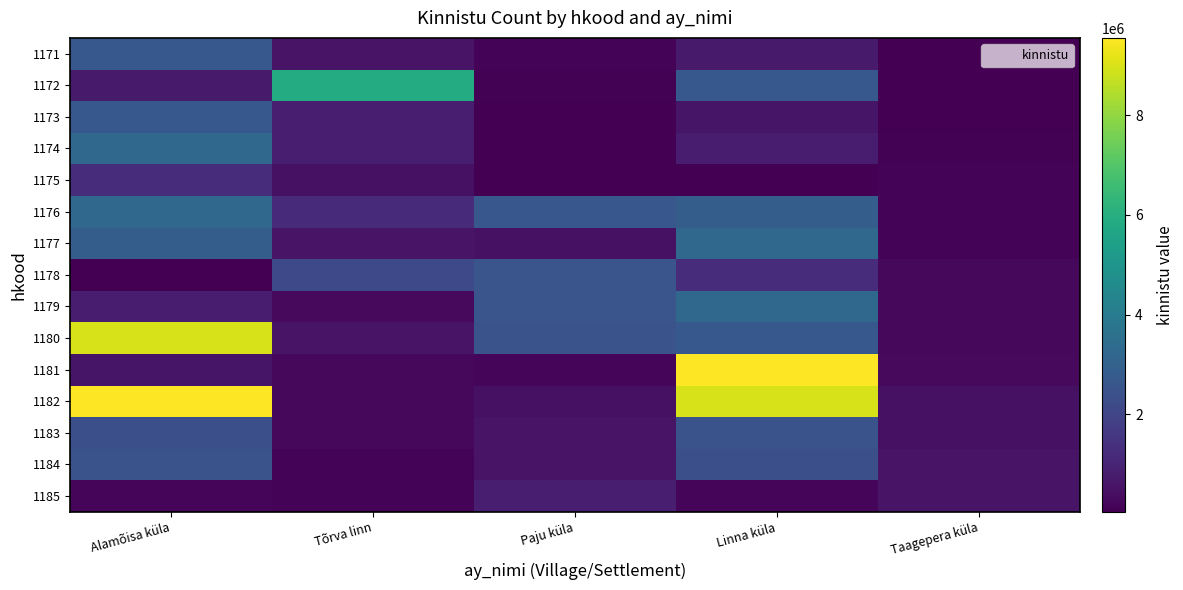

At which category is the sum across all series the highest?

Alamõisa küla